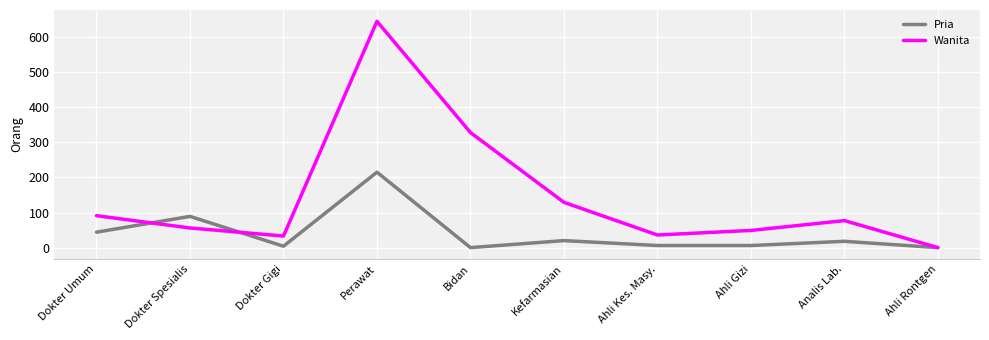

In Pria, how many points are higher than both neighbors (excluding endpoints)?

4